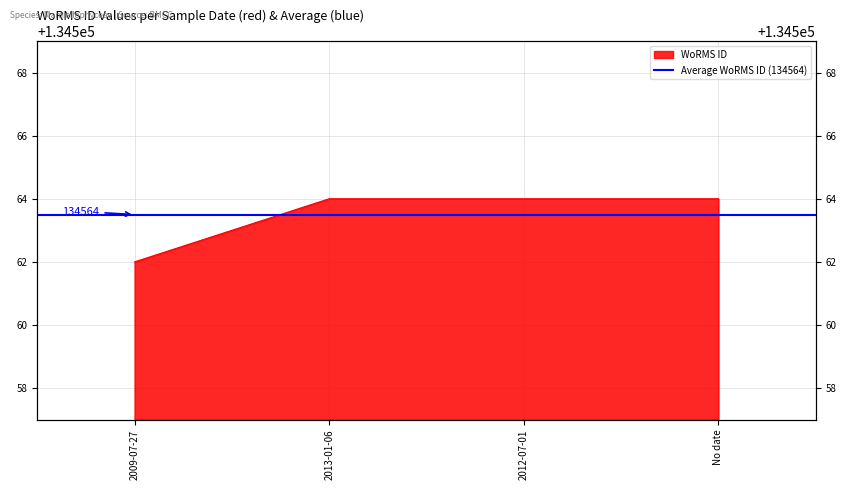

What is the sum of all values?

538254